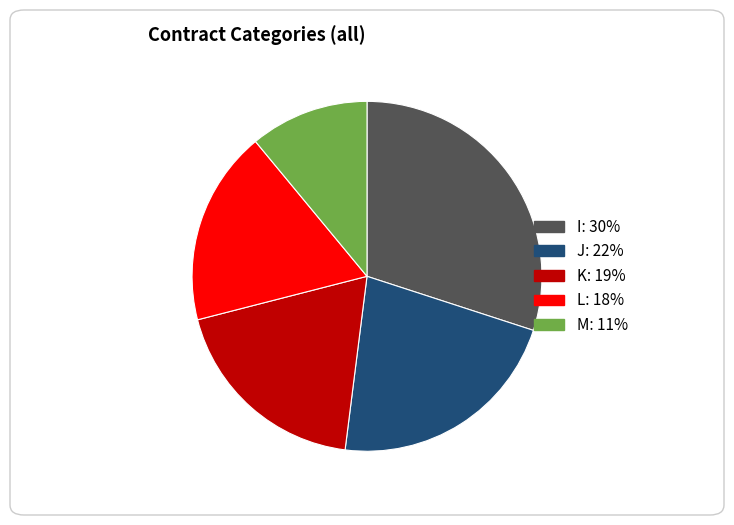

What is the ratio of the value at J to the value at L?

1.2